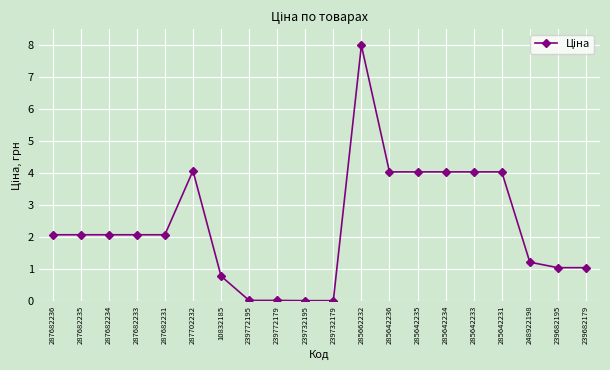

True or false: the data has more than 1 interior local peaks.

True